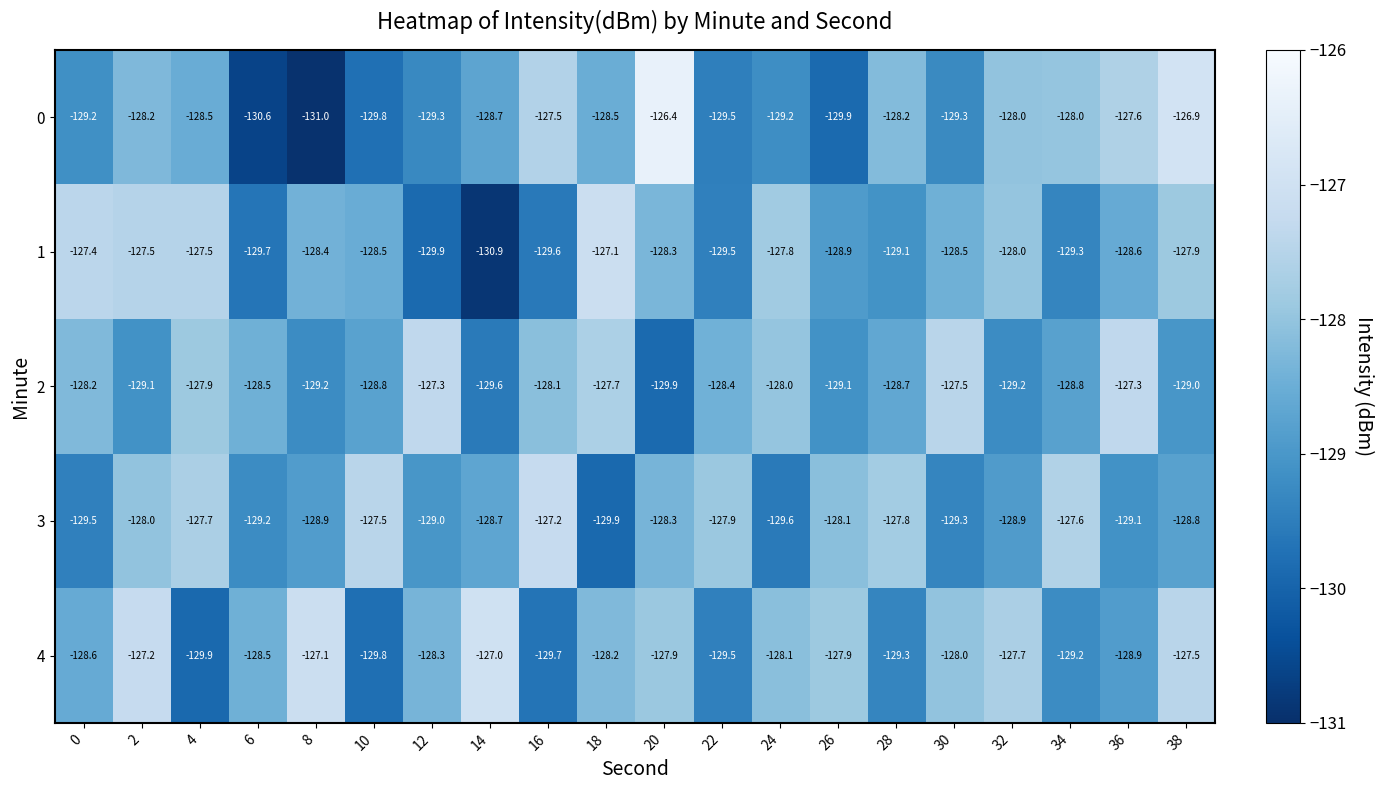

The 2 series shows -177.1 at 24. True or false?

False